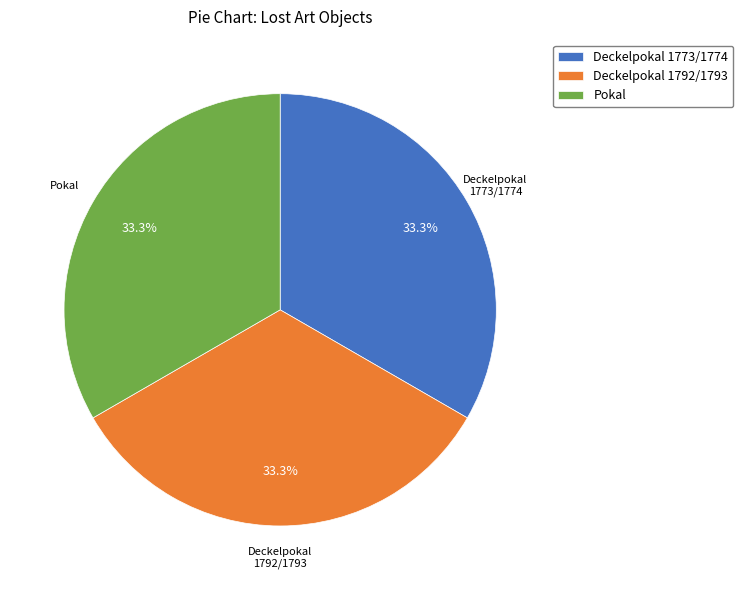

True or false: Pokal accounts for 33% of the total.

True